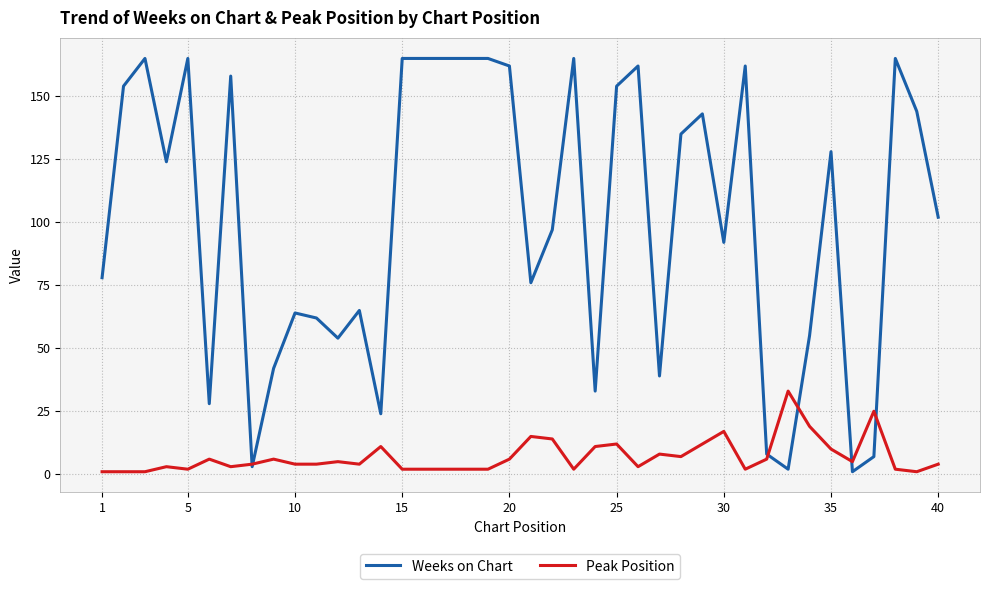

Rank the series by their average value, from lowest to highest.

Peak Position, Weeks on Chart